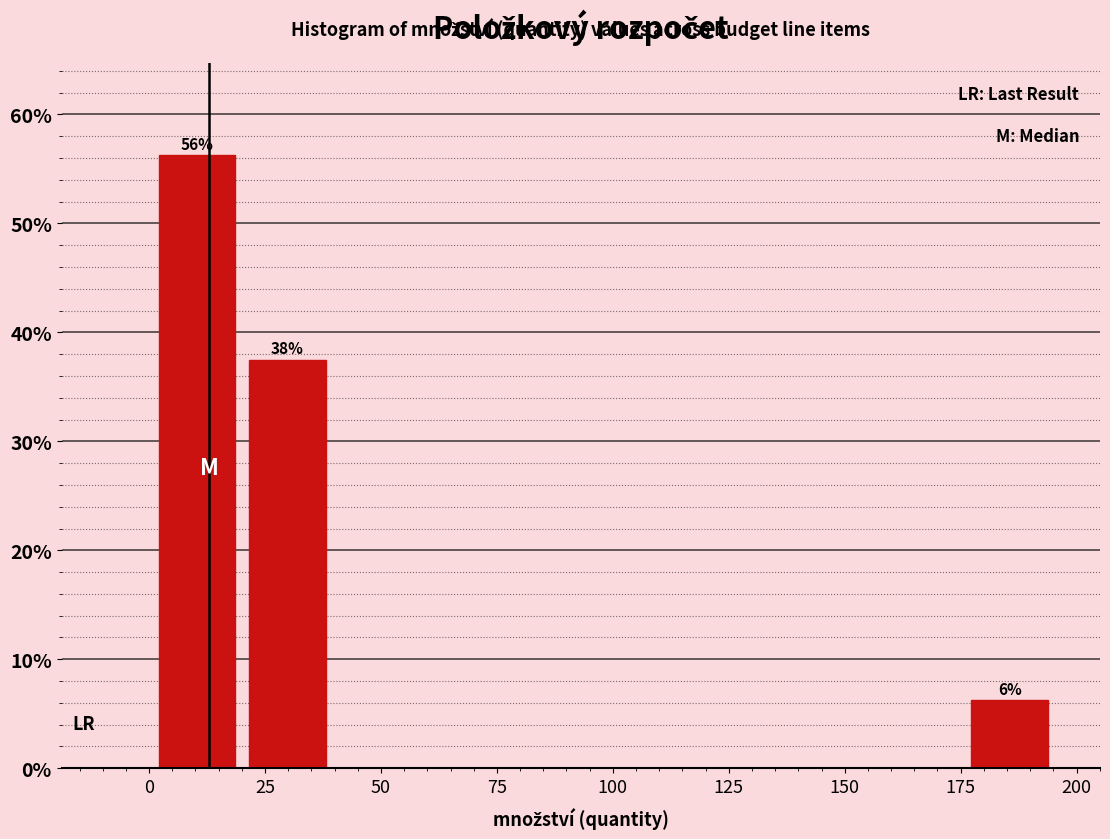

Around what value on the x-axis is the tallest bar? Give the approximate position of its centre, as read against the axis.

10